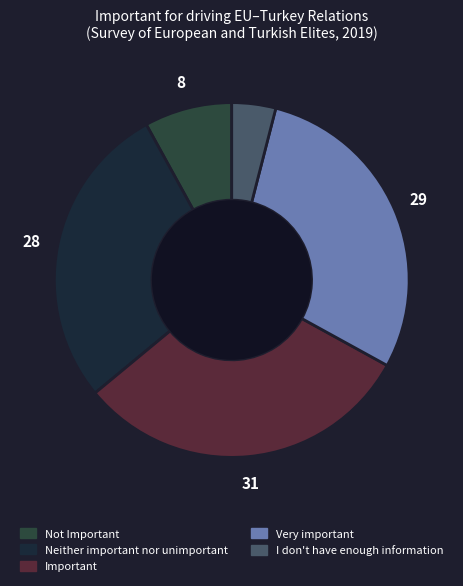

Does any single category account for the majority?

No